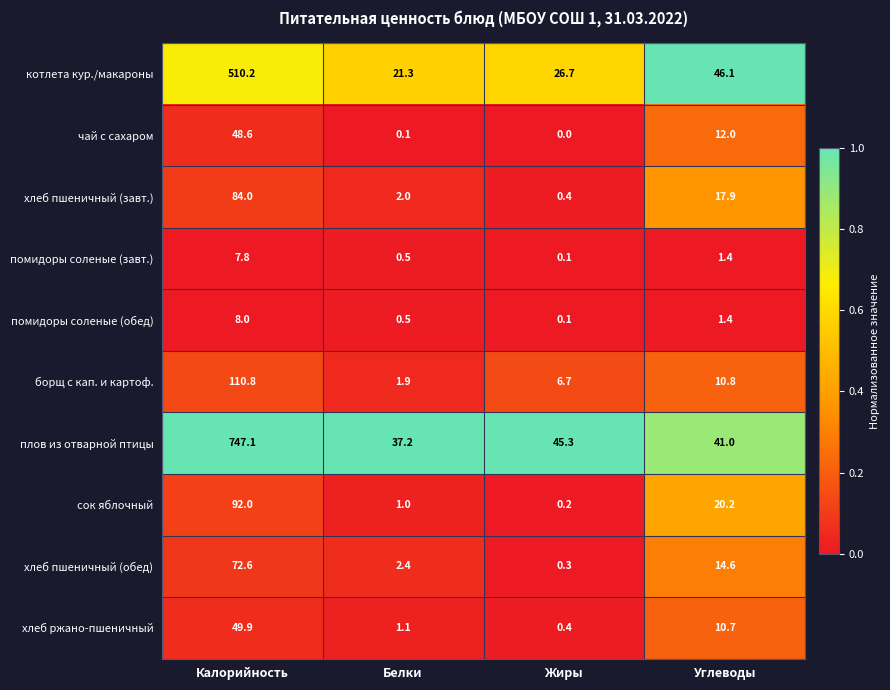

What is the sum of the чай с сахаром values at Белки and Калорийность?

48.7